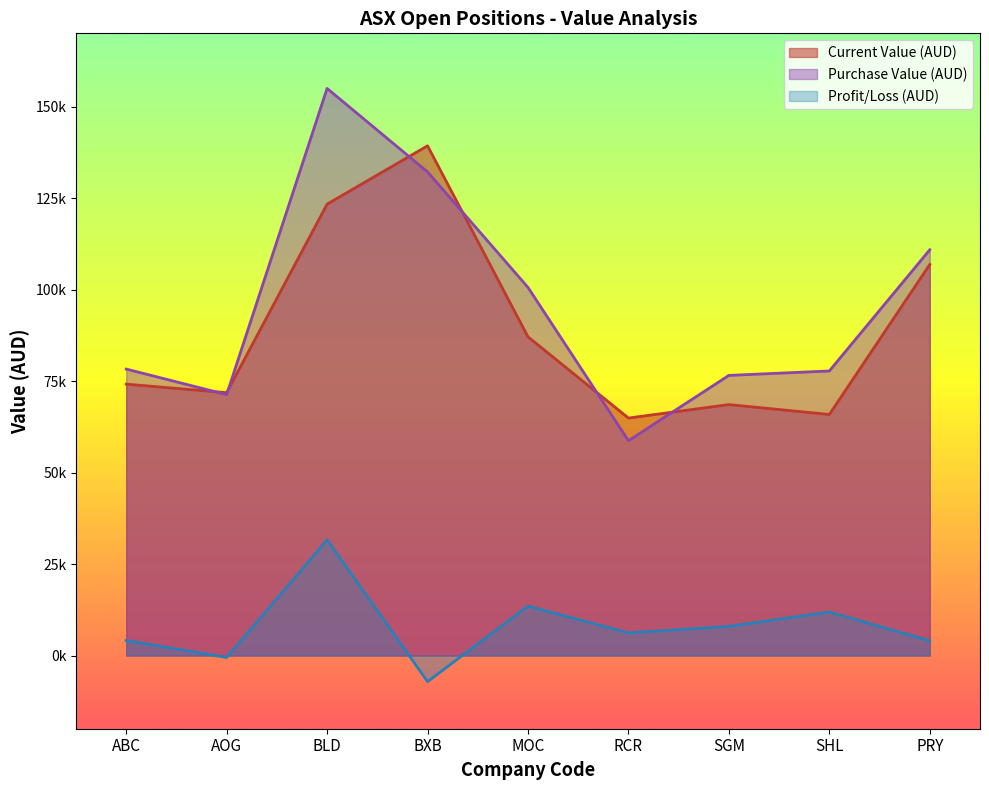

What is the lowest value of the Current Value (AUD) series?

64878.4